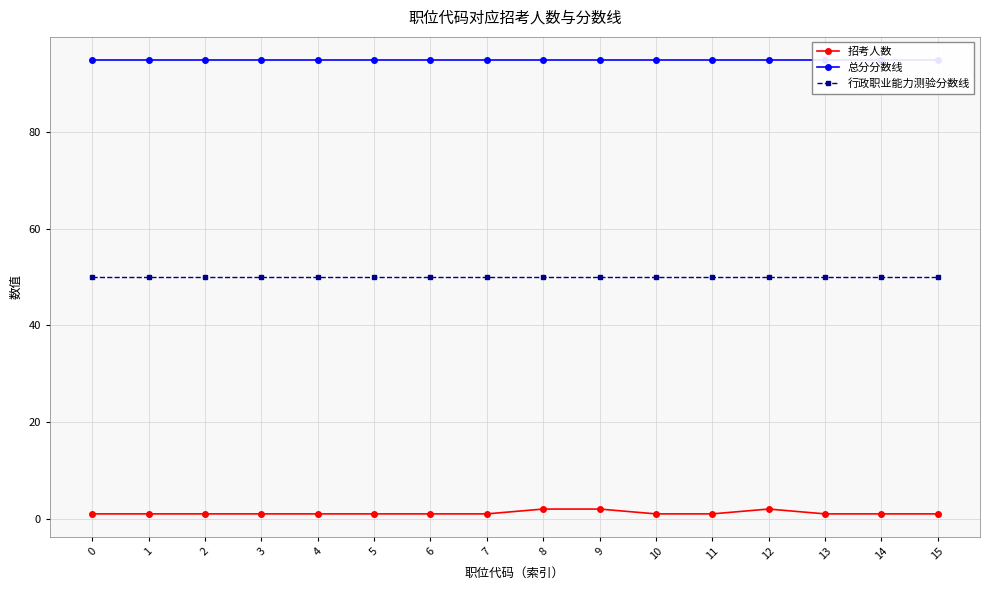

Which series has the largest total across all categories?

总分分数线